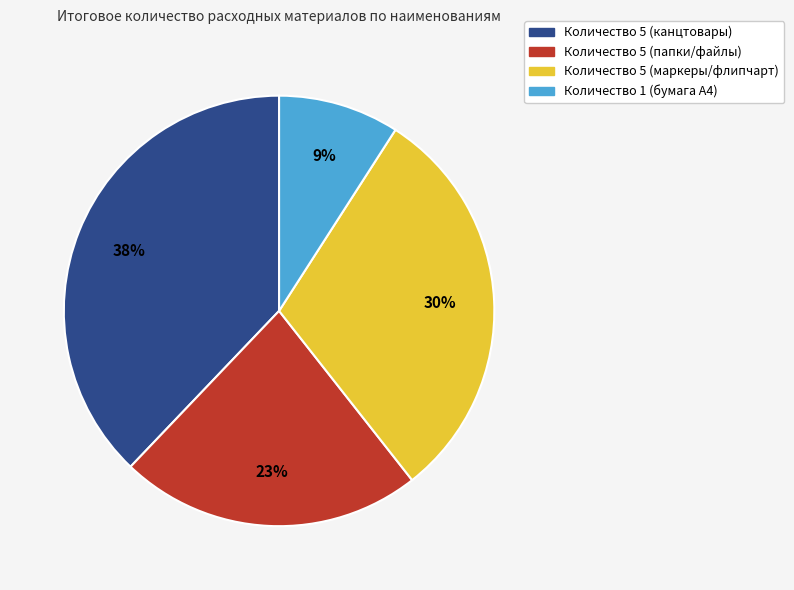

Is there a majority slice in this chart?

No